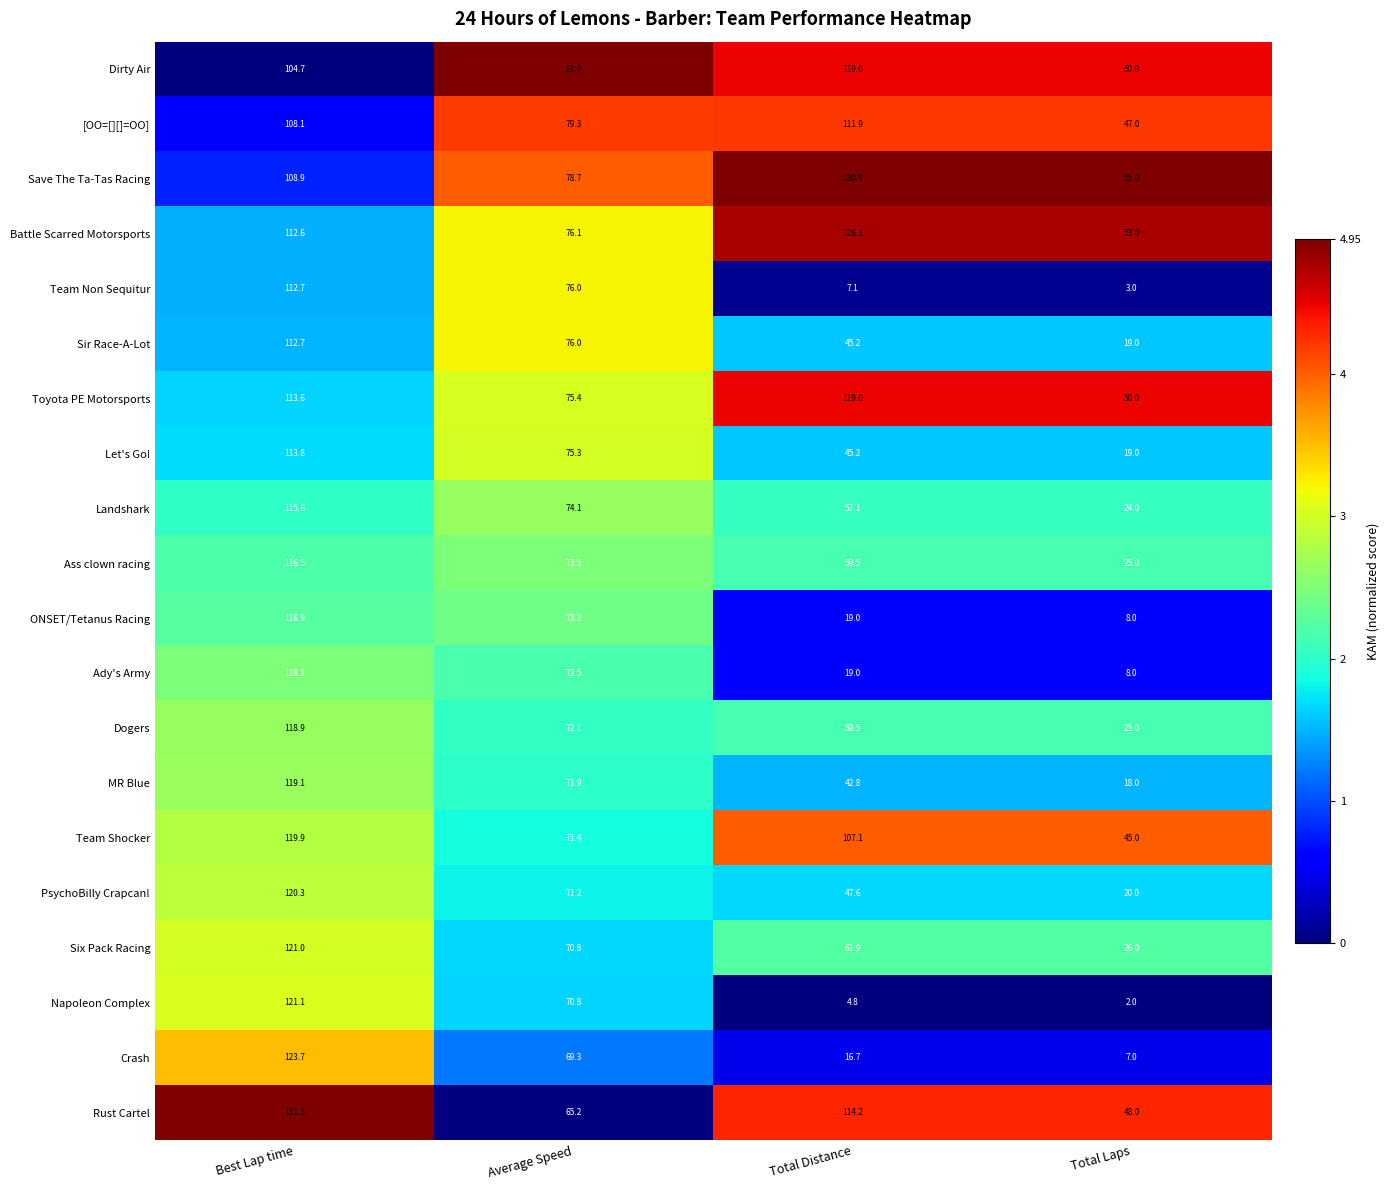

What is the spread (max minus min) of values at Best Lap time?

26.8